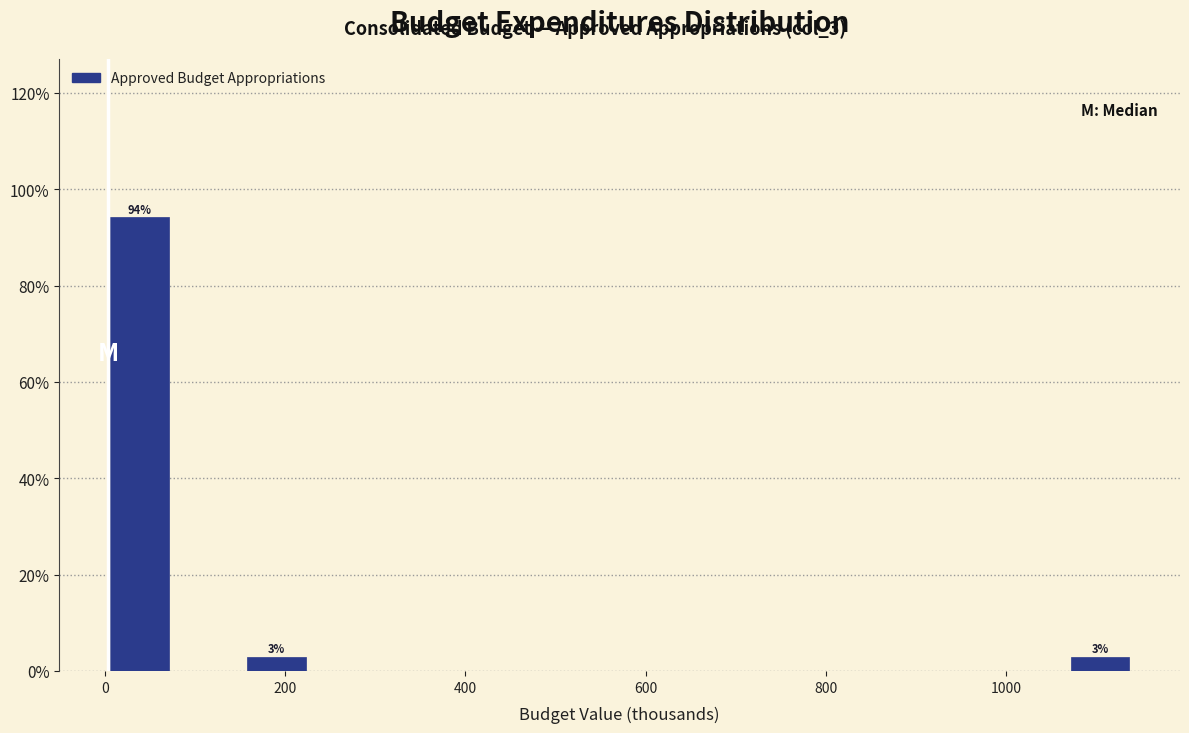

Read against the x-axis, roughly where is the centre of the tallest bar?

40